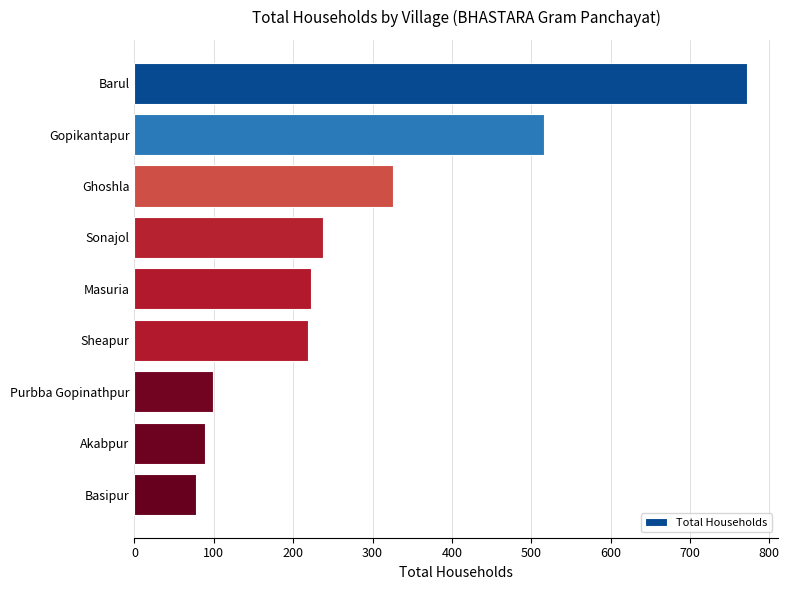

What is the maximum value shown in the chart?

772